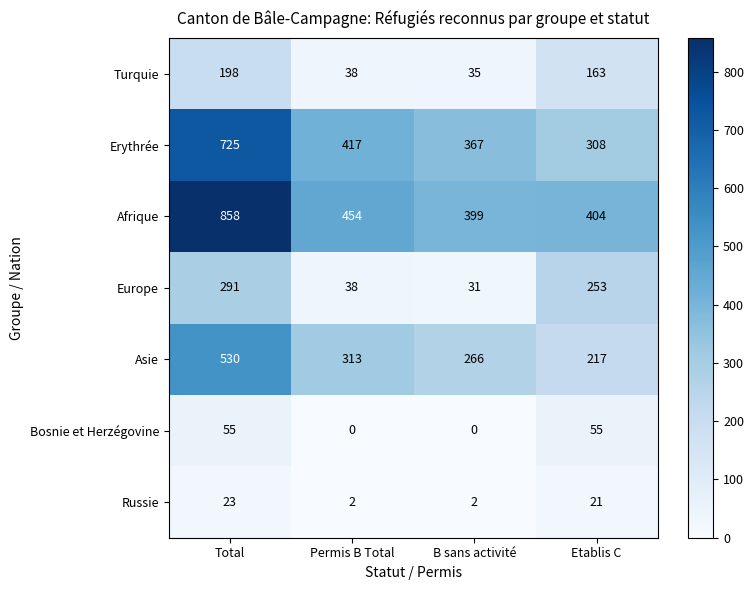

Reading left to right, transcribe all the data shown in this chart.

Turquie: 198	38	35	163
Erythrée: 725	417	367	308
Afrique: 858	454	399	404
Europe: 291	38	31	253
Asie: 530	313	266	217
Bosnie et Herzégovine: 55	0	0	55
Russie: 23	2	2	21